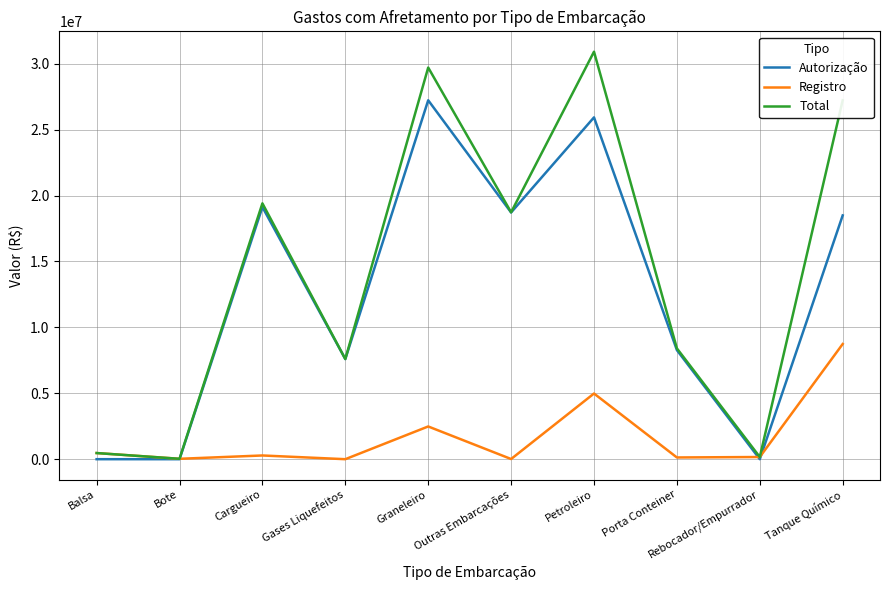

The Registro series shows 0 at Gases Liquefeitos. True or false?

True